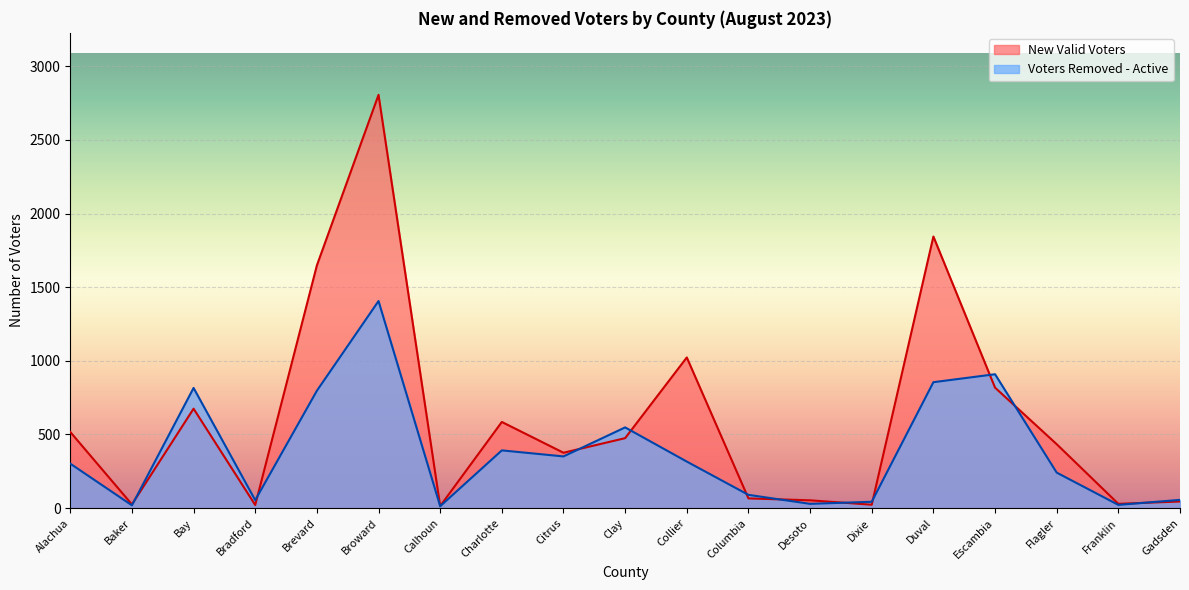

True or false: New Valid Voters has a value of 113 at Columbia.

False